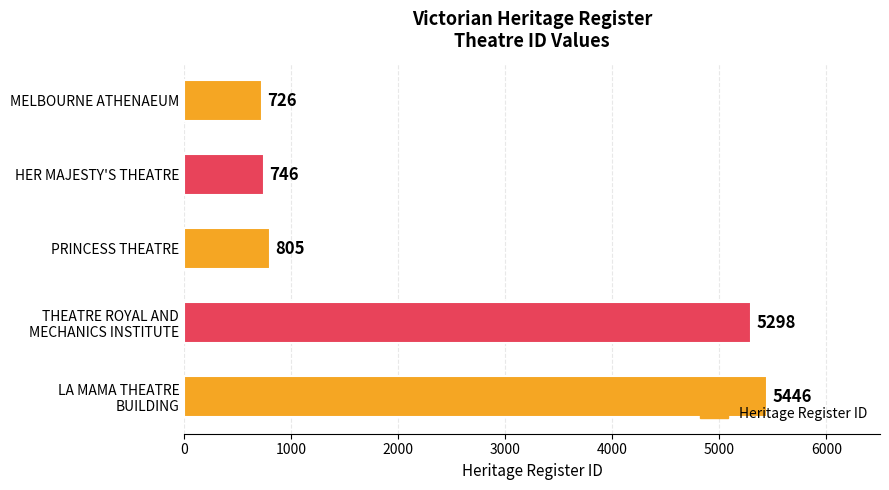

Reading top to bottom, transcribe all the data shown in this chart.

726	746	805	5298	5446